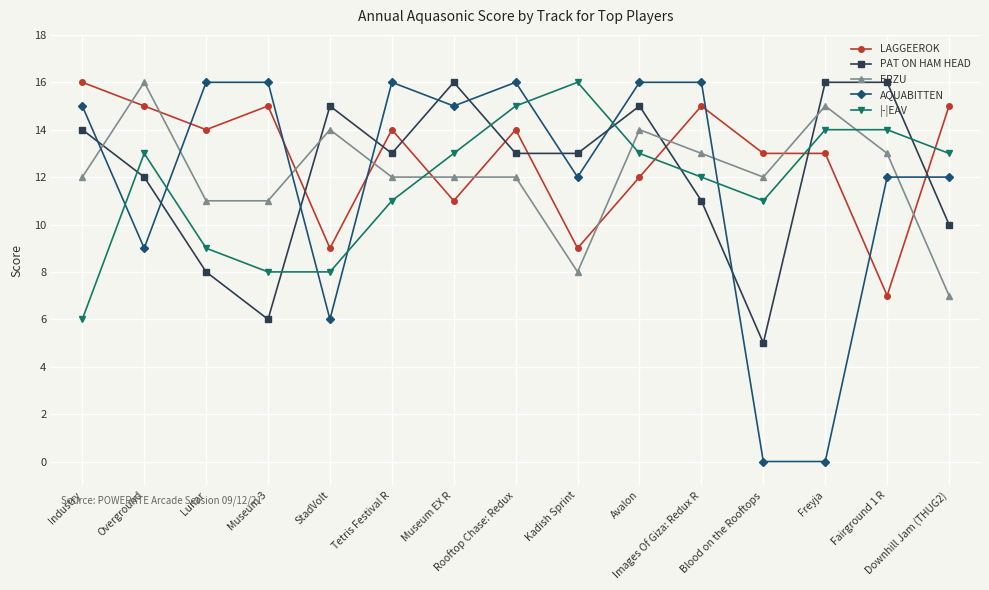

Which series has the largest range (max minus min)?

AQUABITTEN